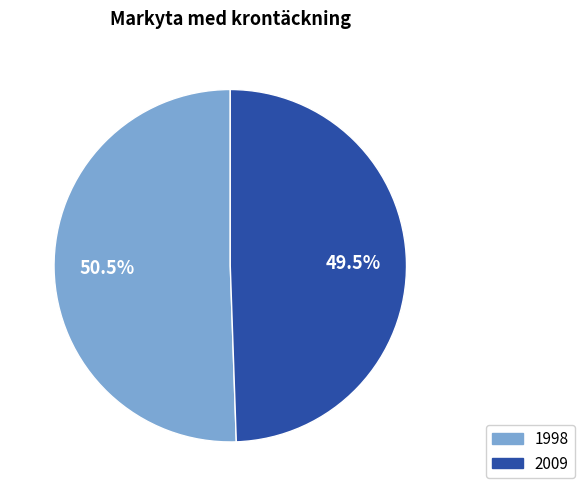

What is the total percentage of 1998 and 2009?

100.0%